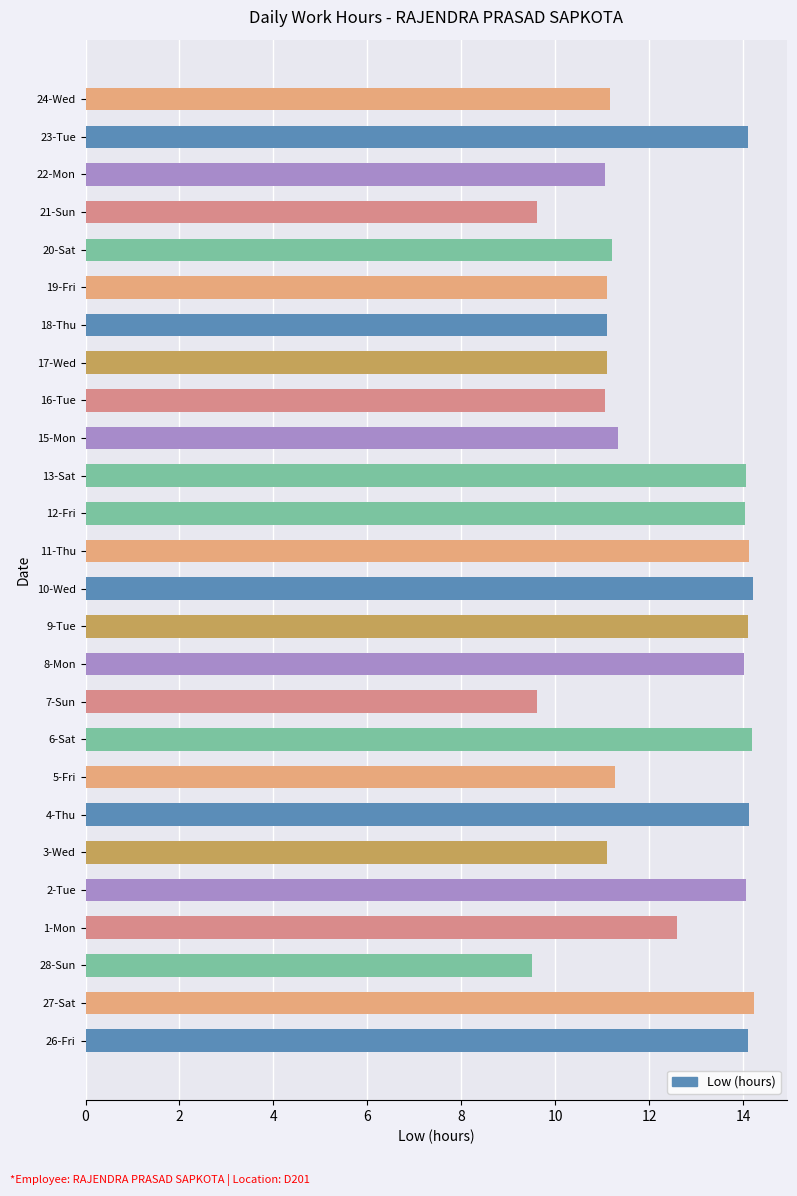

What is the change in value from 7-Sun to 24-Wed?

+1.5